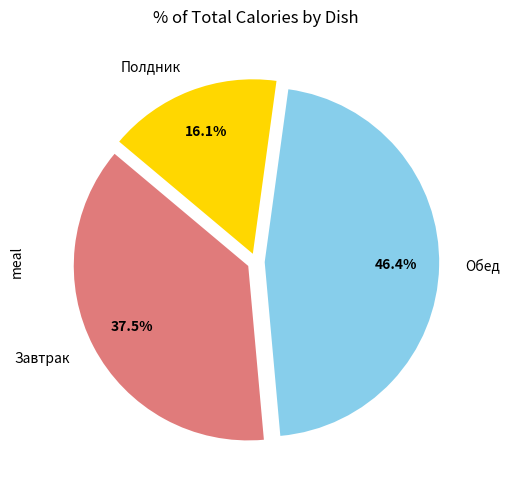

Rank the categories by value from lowest to highest.

Полдник, Завтрак, Обед